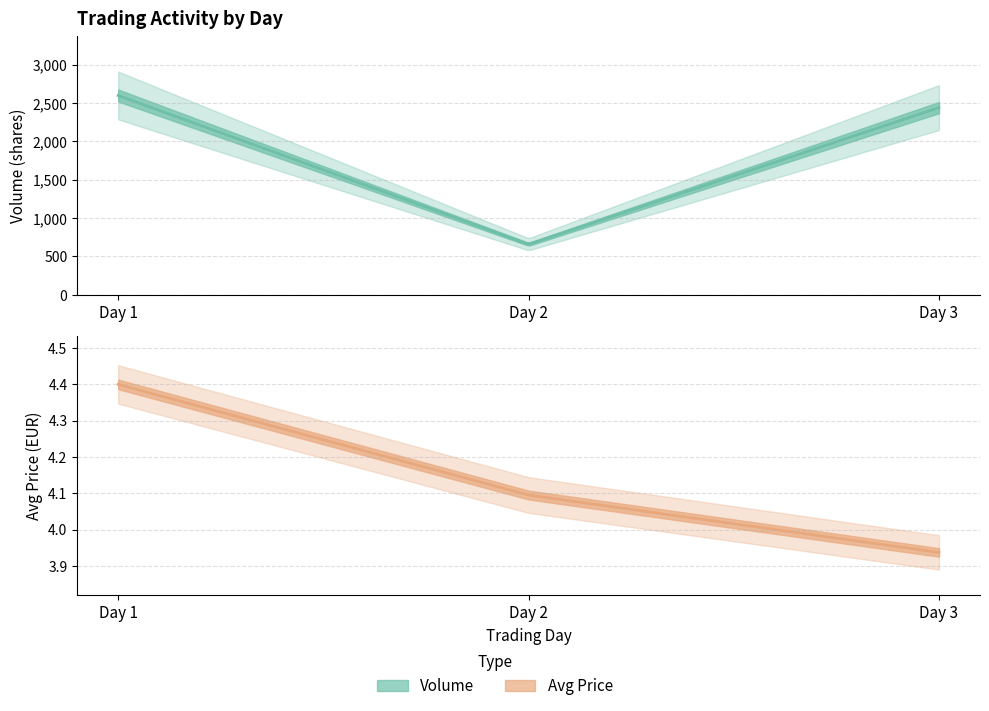

At how many categories does at least one series exceed 867?

2